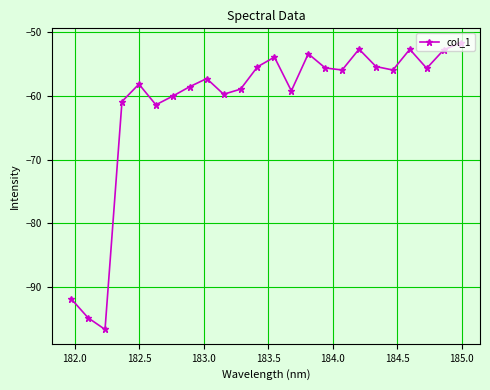

What is the difference between the maximum and second lowest values?

43.2